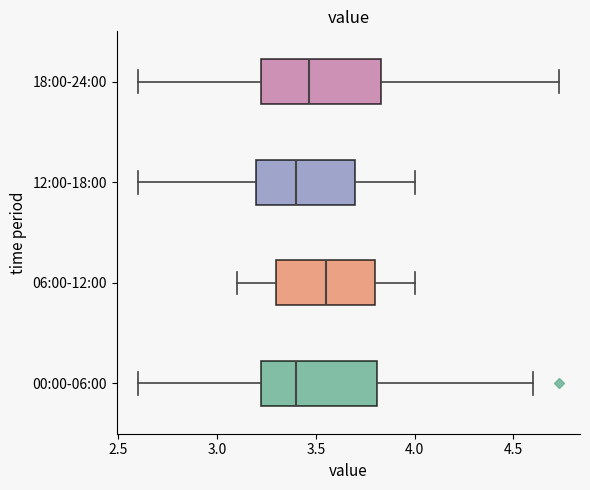

Where does the median line of the box for 12:00-18:00 sit on the x-axis? The values are not printed on the chart, so give them approximately, as read against the axis.

3.40